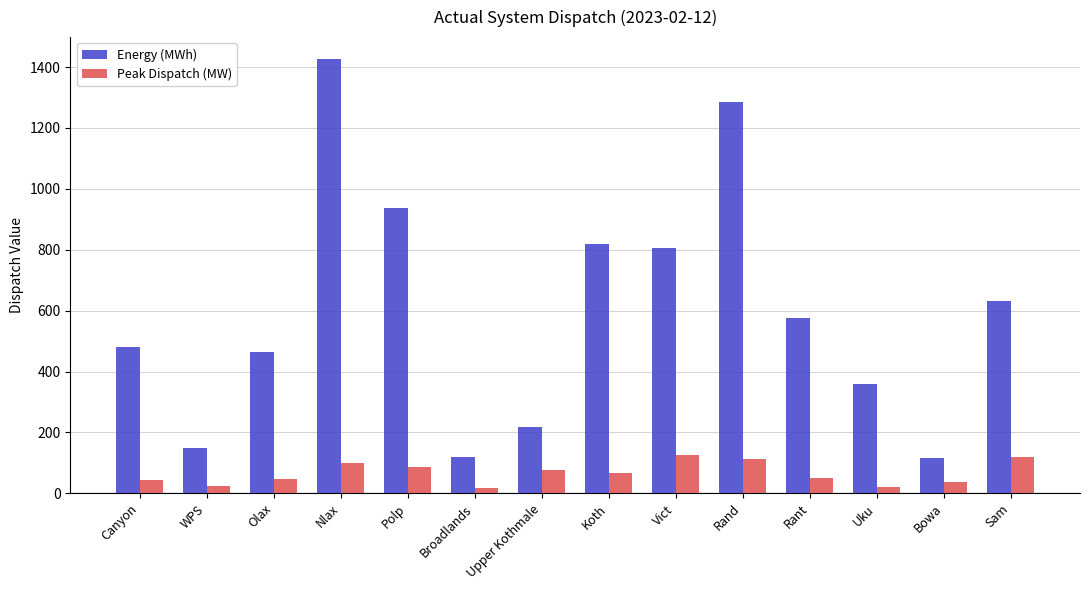

Does the chart contain stacked bars?

No